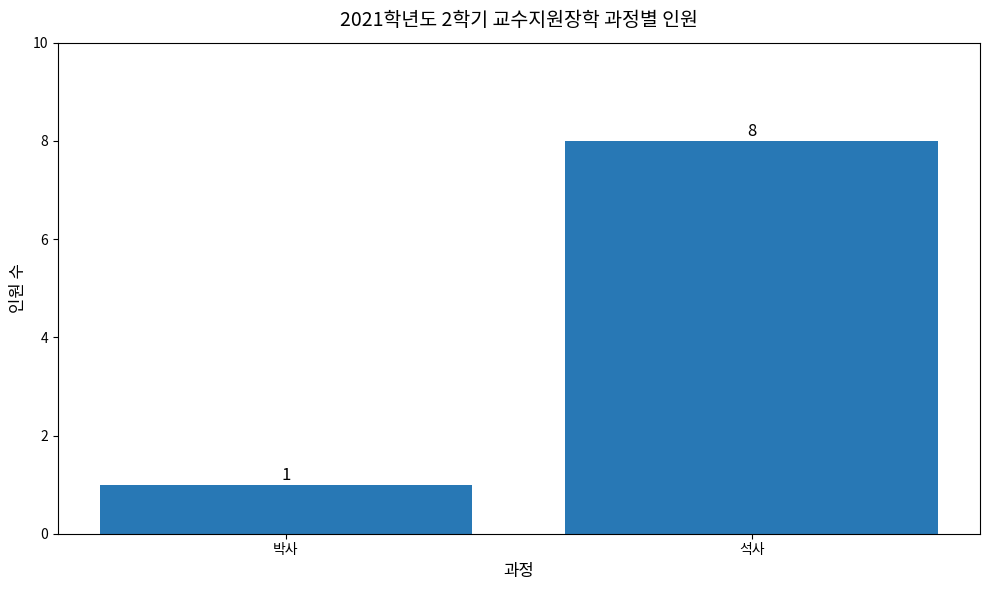

What is the minimum value shown in the chart?

1